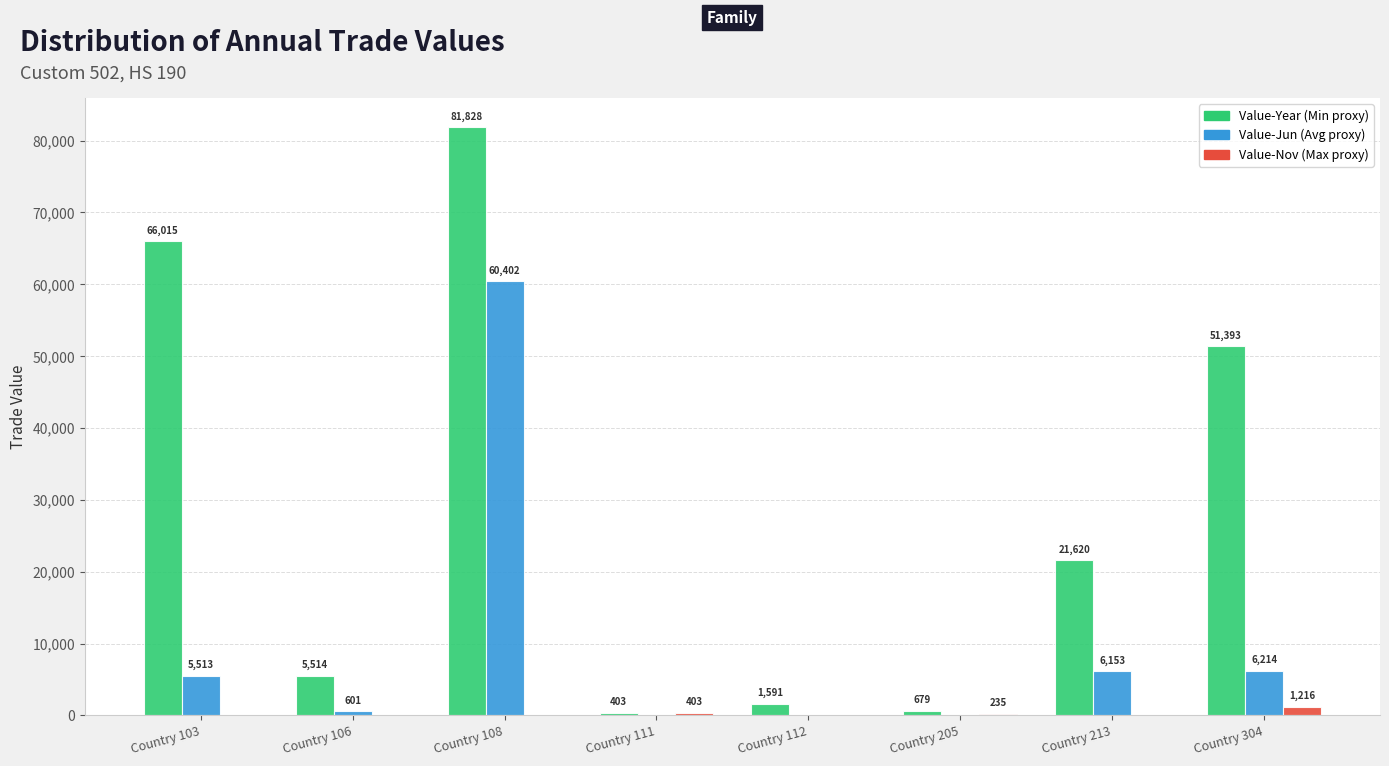

What is the total value across all series at Country 111?

806